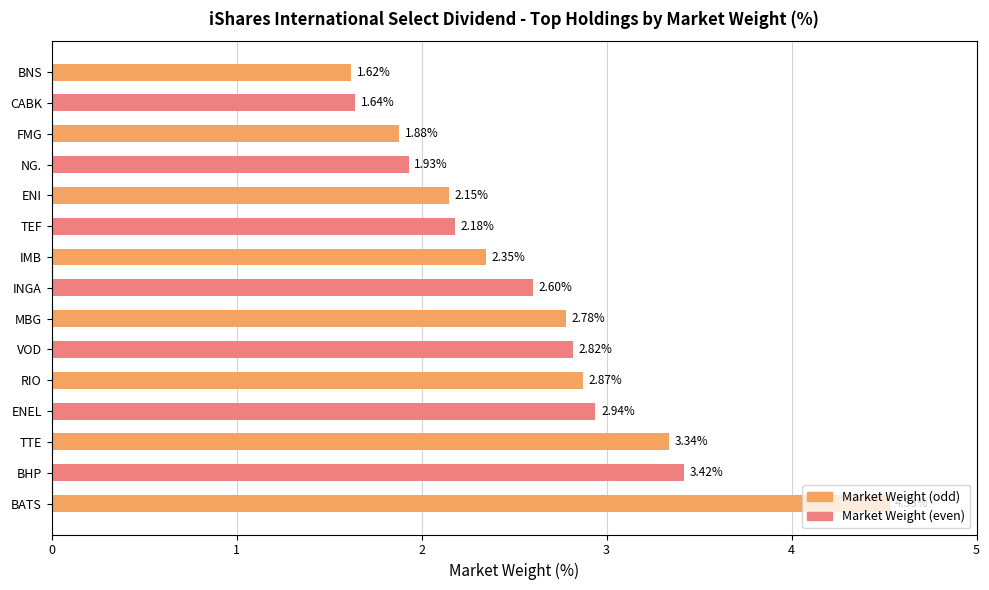

Which category has the highest value across all series?

BATS